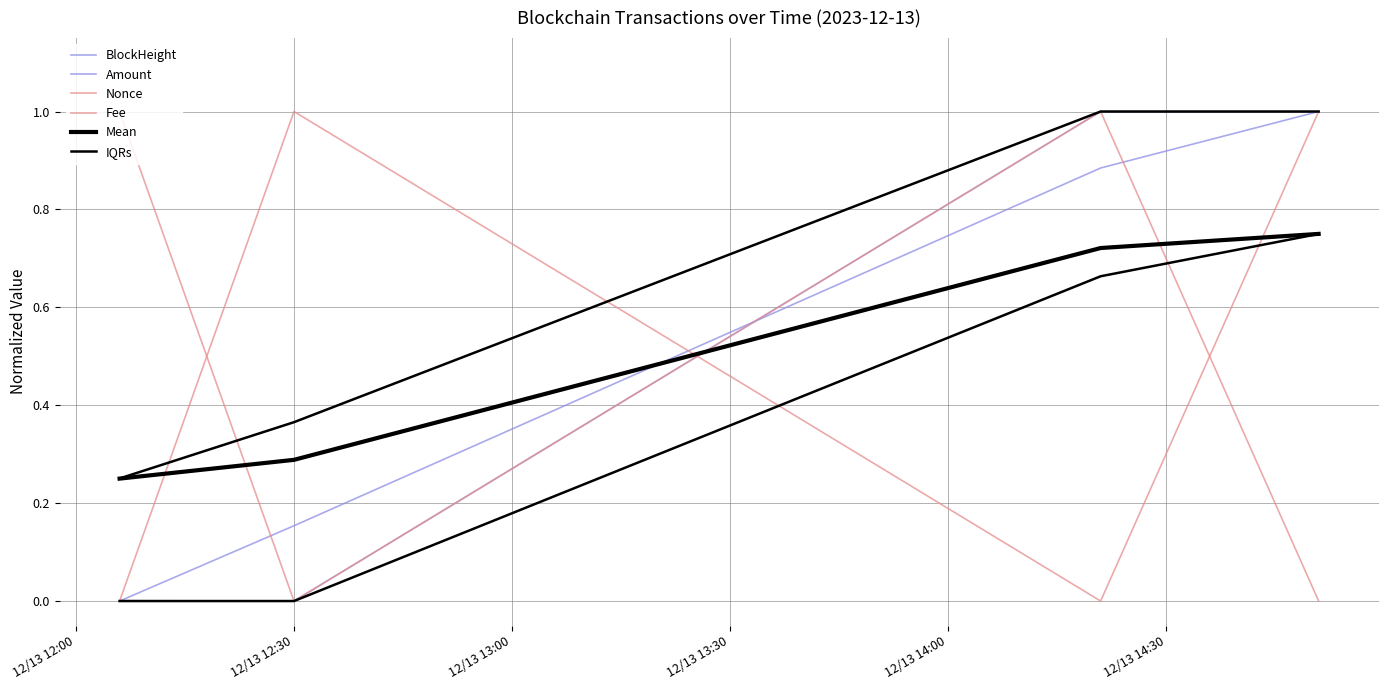

Is it true that Amount equals 0.0 at 12/13 12:00?

False